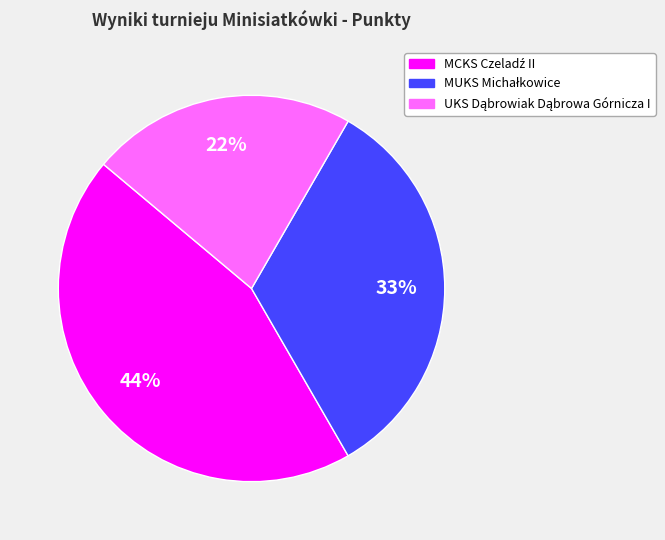

To the nearest percent, what is the average slice percentage?

33%